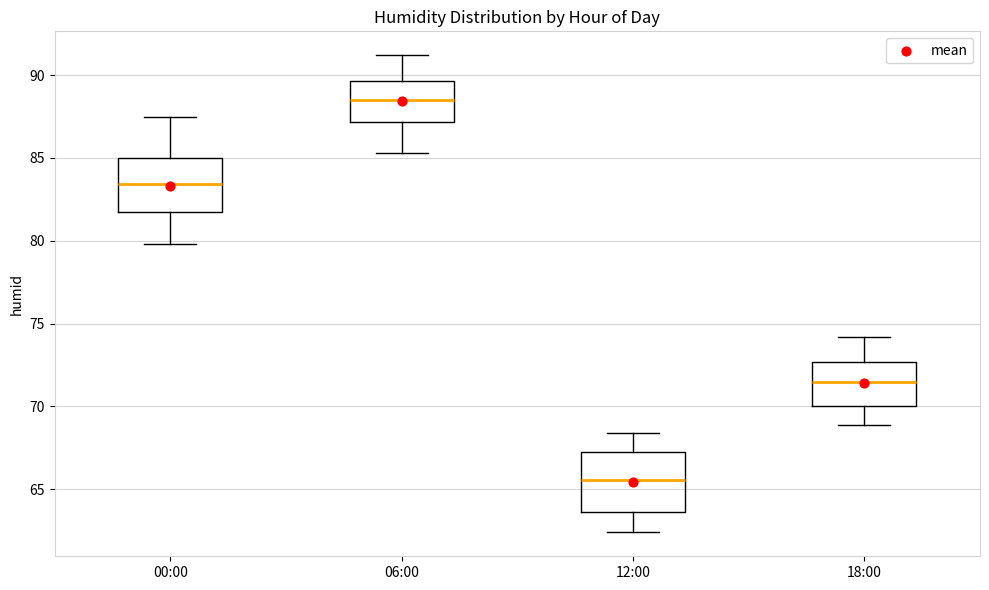

Which box has the lowest median line?

12:00